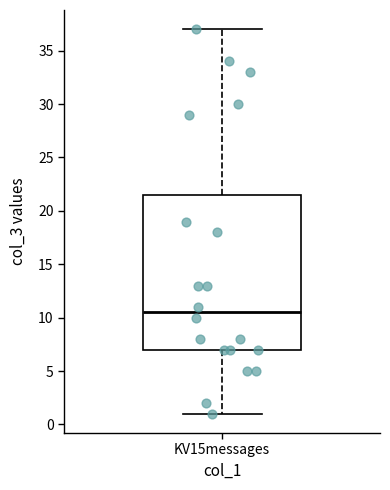

Read this box plot against the y-axis: the position of the median line, the range covered by the box, and the ends of both whiskers. The values are not printed on the chart, so give them approximately, as read against the axis.

median 10.5, box 7.0 to 21.5, whiskers 1.0 to 37.0